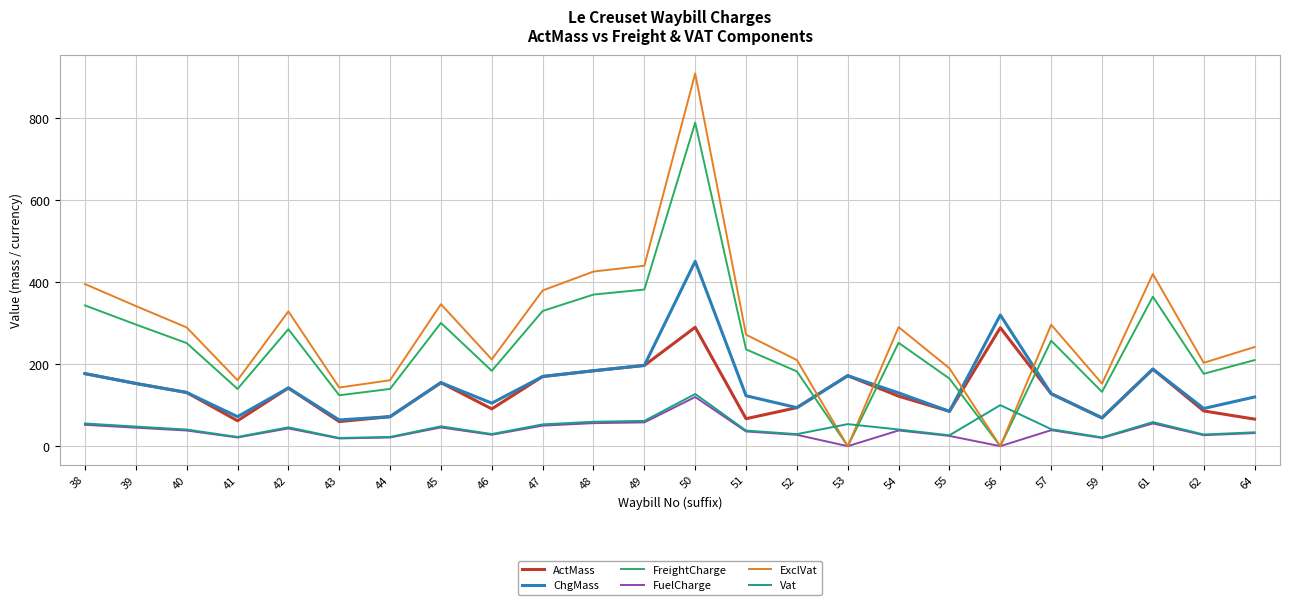

The FreightCharge series shows 276.6 at 46. True or false?

False